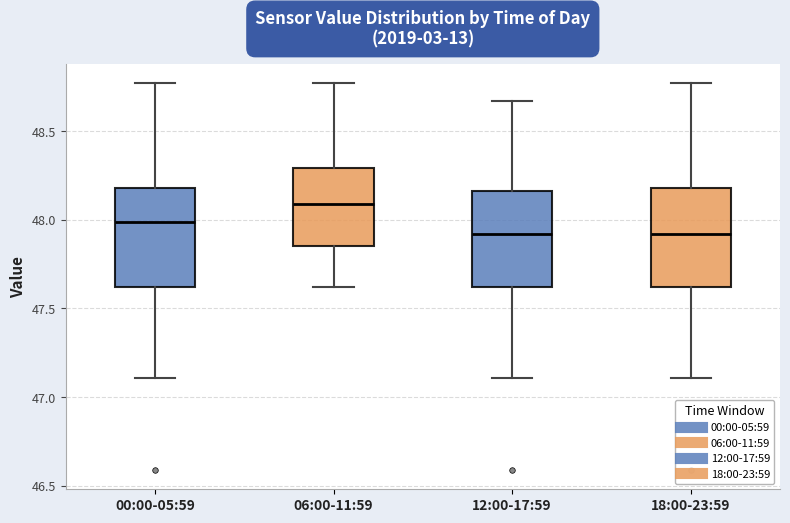

Reading left to right, transcribe this box plot: for each box, give where its median line is, the range the box spans, and where its two whiskers end, as read against the y-axis. The values are not printed on the chart, so give them approximately, as read against the axis.

00:00-05:59: median 48.00, box 47.60 to 48.20, whiskers 47.10 to 48.75
06:00-11:59: median 48.10, box 47.85 to 48.30, whiskers 47.60 to 48.75
12:00-17:59: median 47.90, box 47.60 to 48.15, whiskers 47.10 to 48.65
18:00-23:59: median 47.90, box 47.60 to 48.20, whiskers 47.10 to 48.75